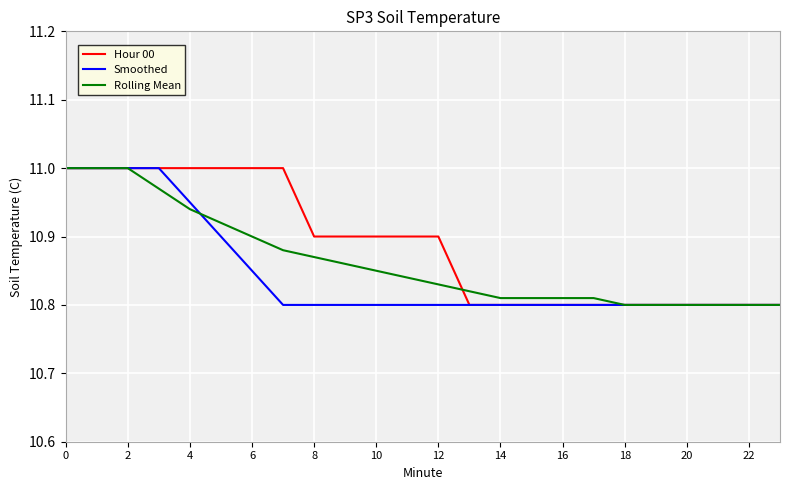

Which series has the largest total across all categories?

Hour 00